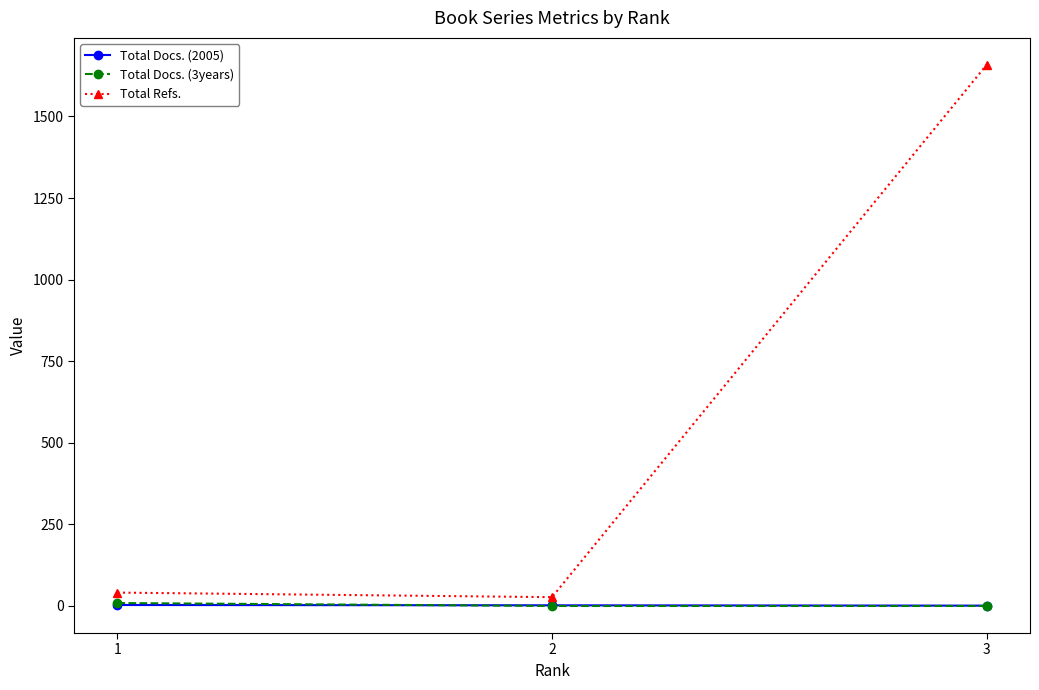

Does the chart have visible grid lines?

No